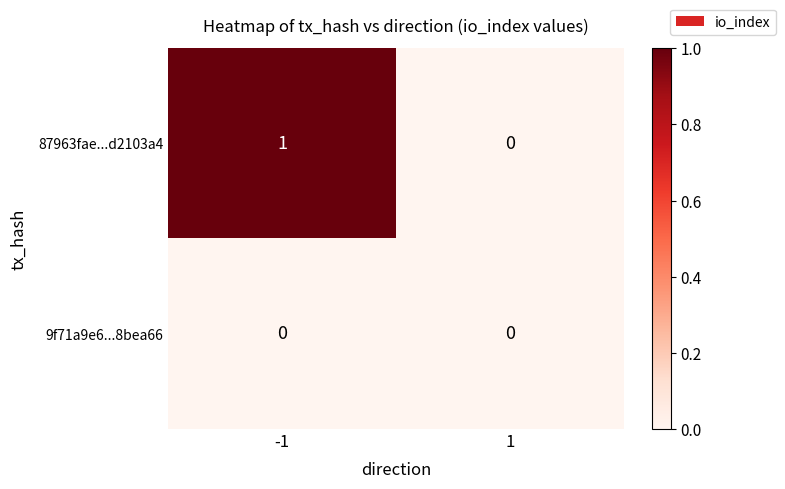

Which series changed the most between -1 and 1?

87963fae...d2103a4